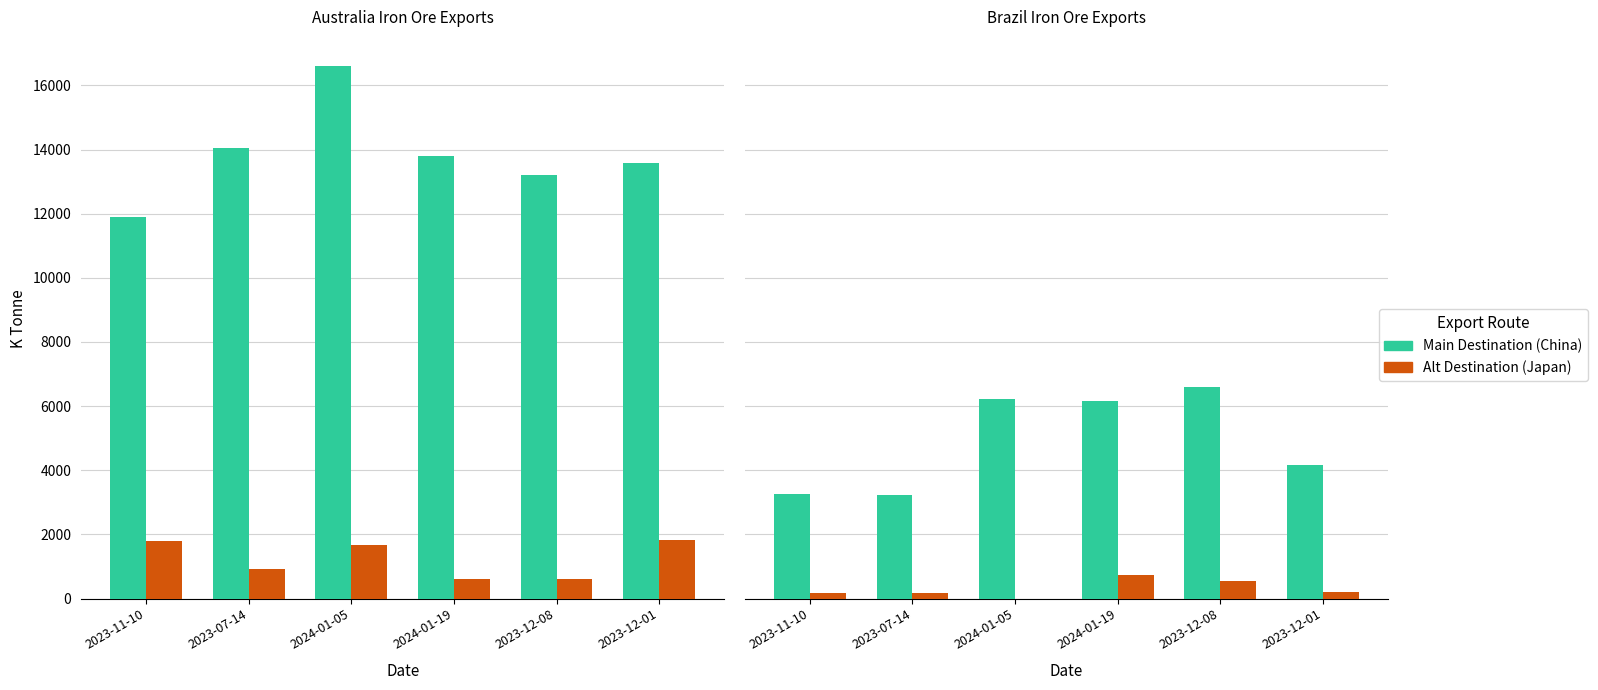

Reading left to right, transcribe all the data shown in this chart.

Australia Export To China: 11909	14045	16597	13801	13220	13569
Australia Export To Japan: 1807	919	1676	612	610	1811
Brazil Export To China: 3260	3233	6208	6172	6605	4164
Brazil Export To Japan: 172	170	0	722	553	202